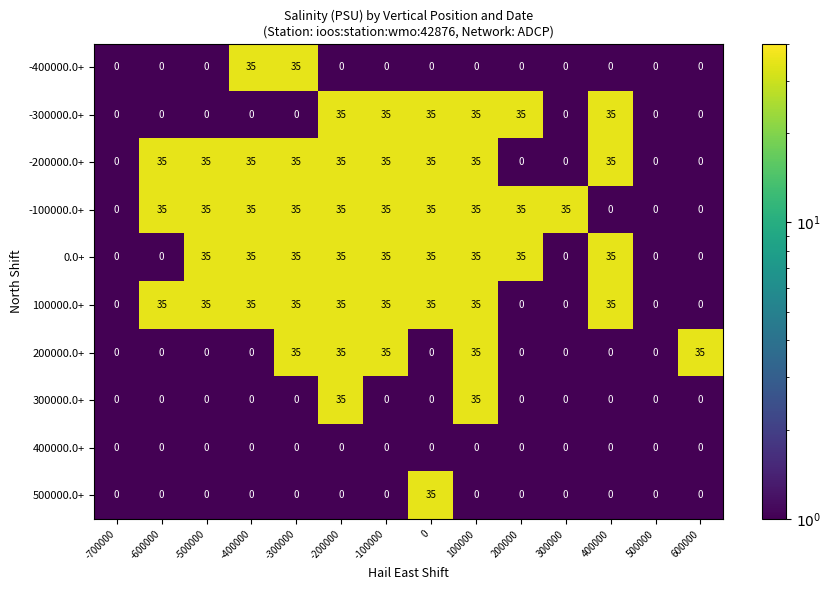

What is the total value across all series at -500000?

140